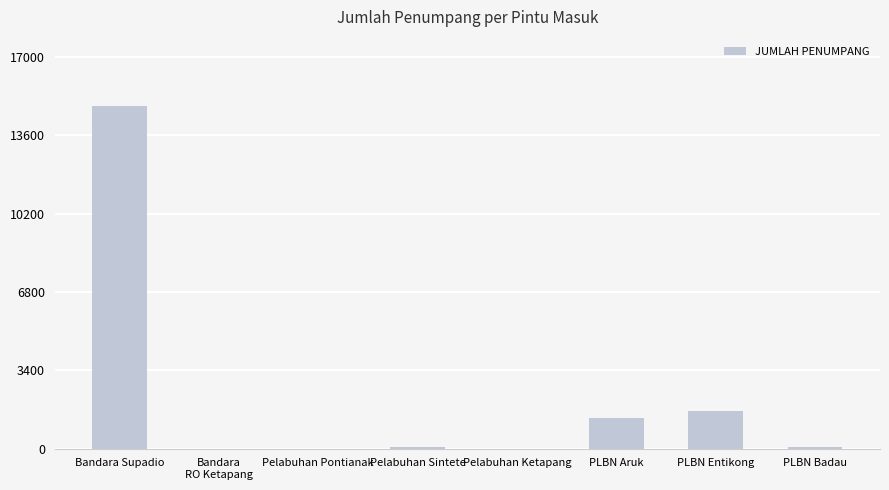

What is the sum of all values?

17994